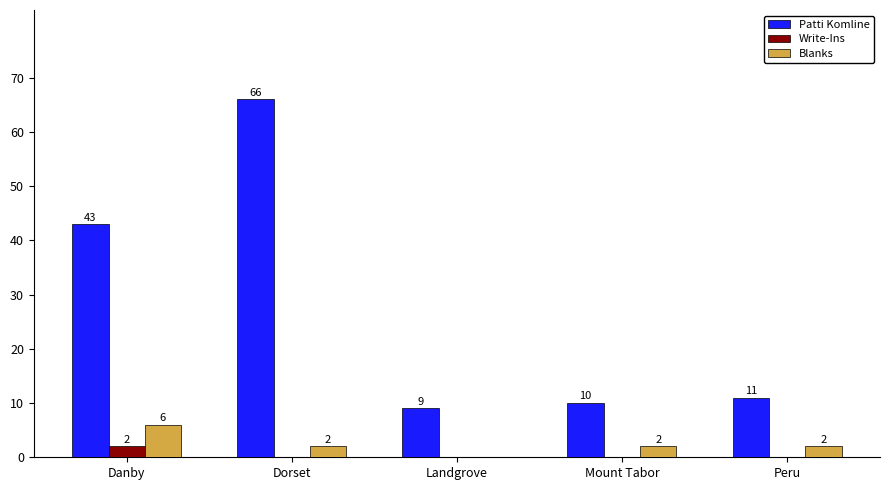

Which category has the highest value in the Write-Ins series?

Danby